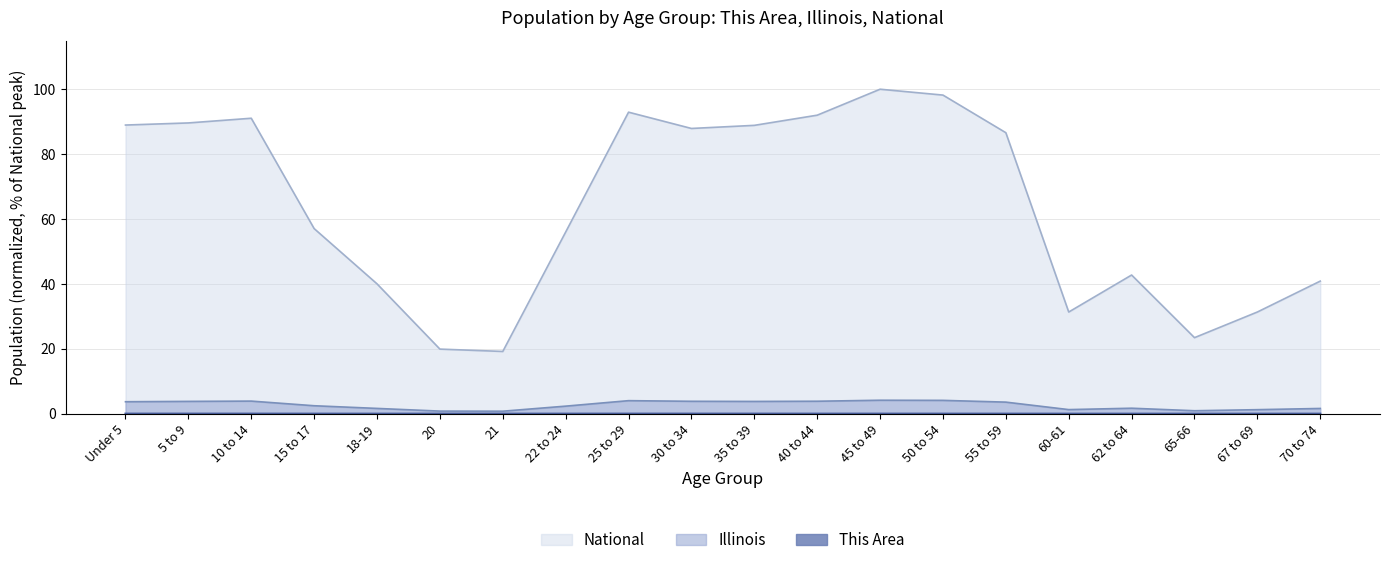

In This Area, how many points are lower than both neighbors (excluding endpoints)?

3